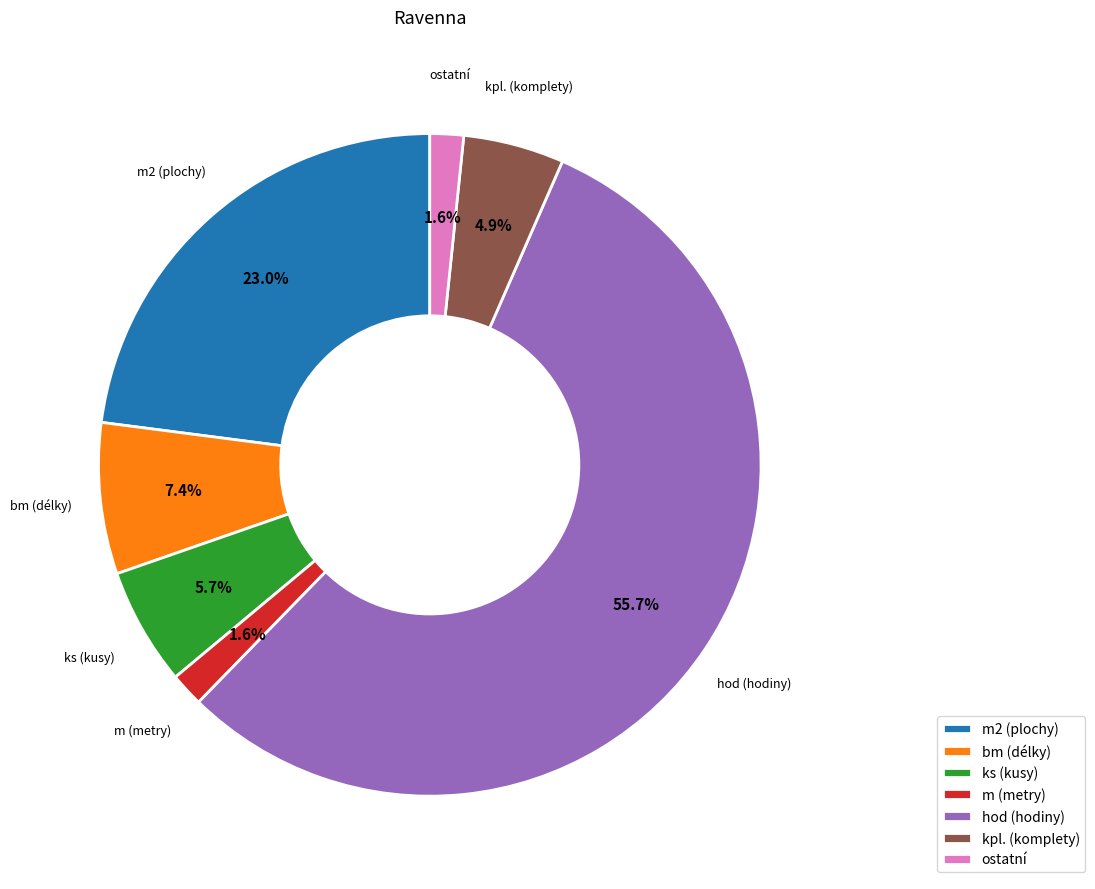

Does hod (hodiny) account for over 50% of the chart?

Yes